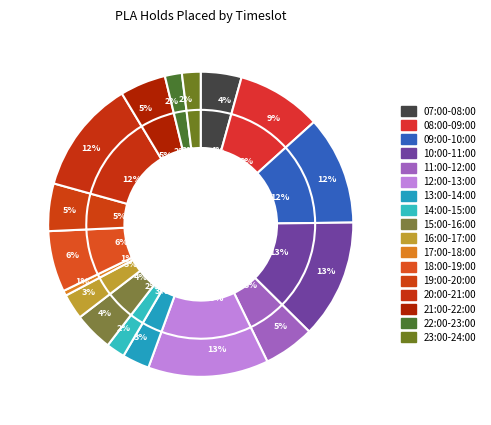

What percentage is the 22:00-23:00 slice, to the nearest percent?

2%